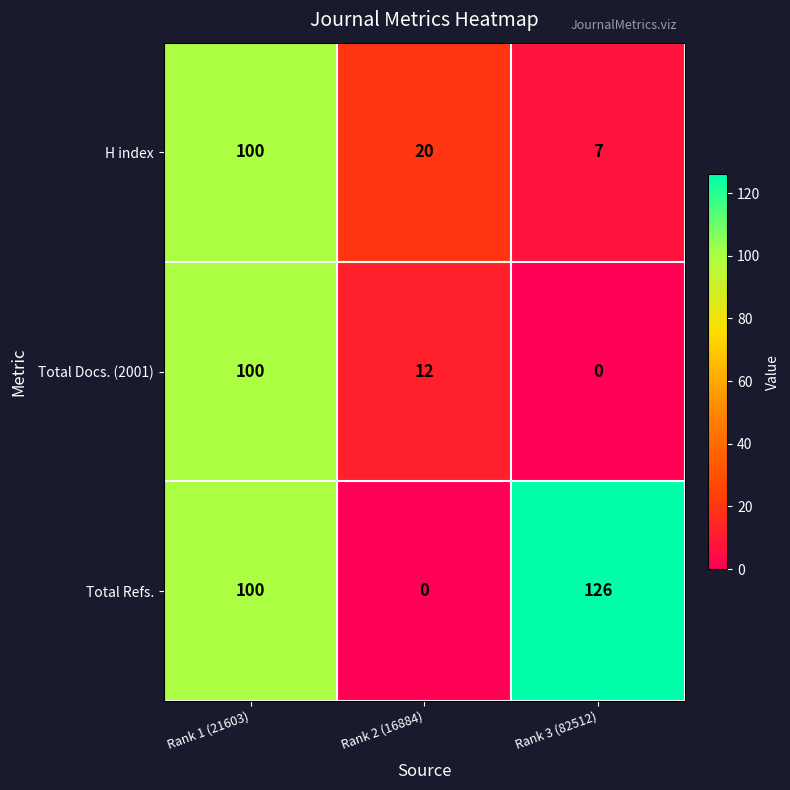

The value of Total Refs. at Rank 2 (16884) is -70. True or false?

False